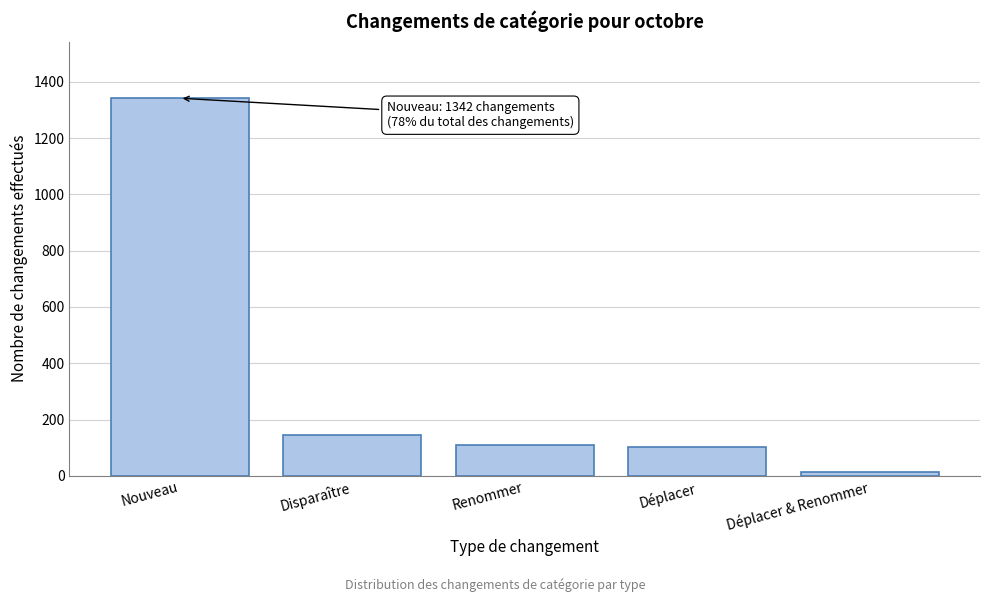

Reading left to right, extract all data points from this chart.

1342	144	108	101	15